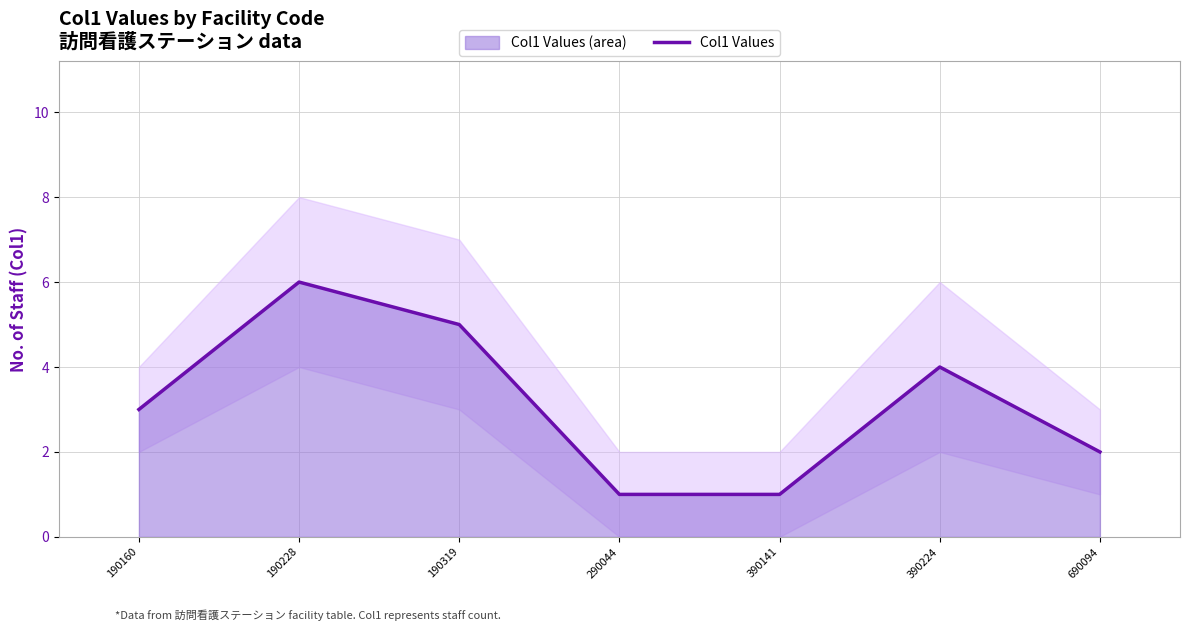

Is it true that the value at 390141 is 1?

False